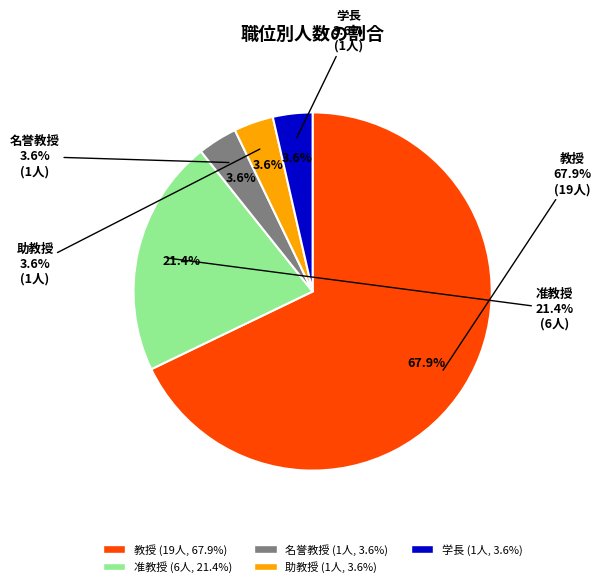

Which category has the smallest portion of the pie?

名誉教授